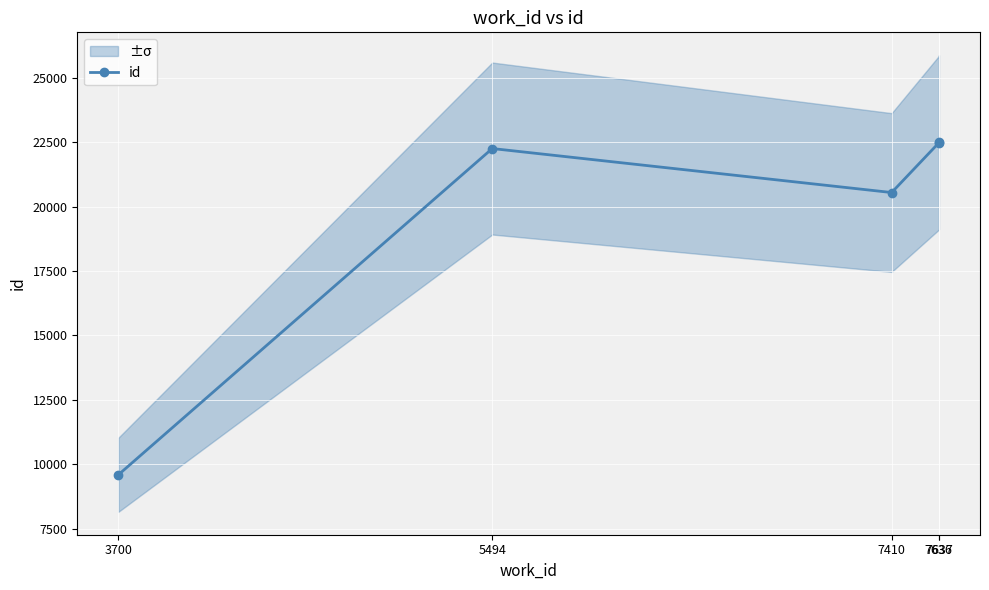

What value does the data have at 3700, to the nearest 10?

9580